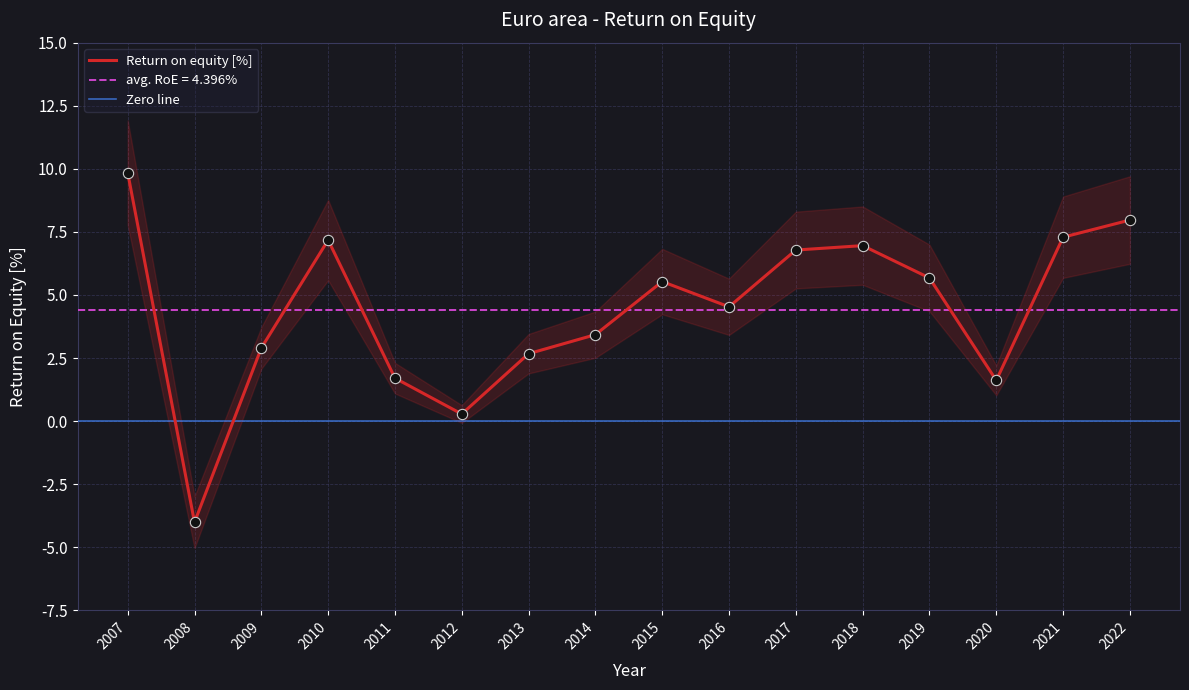

What is the ratio of the value at 2009 to the value at 2022?

0.4